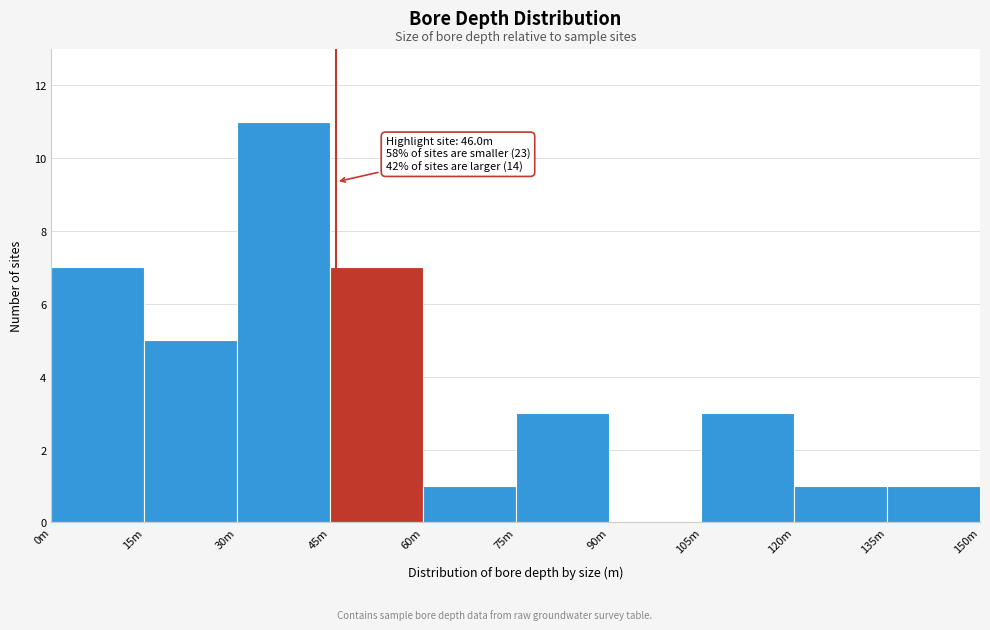

Reading left to right, extract all data points from this chart.

0m=7	15m=5	30m=11	45m=7	60m=1	75m=3	90m=0	105m=3	120m=1	135m=1